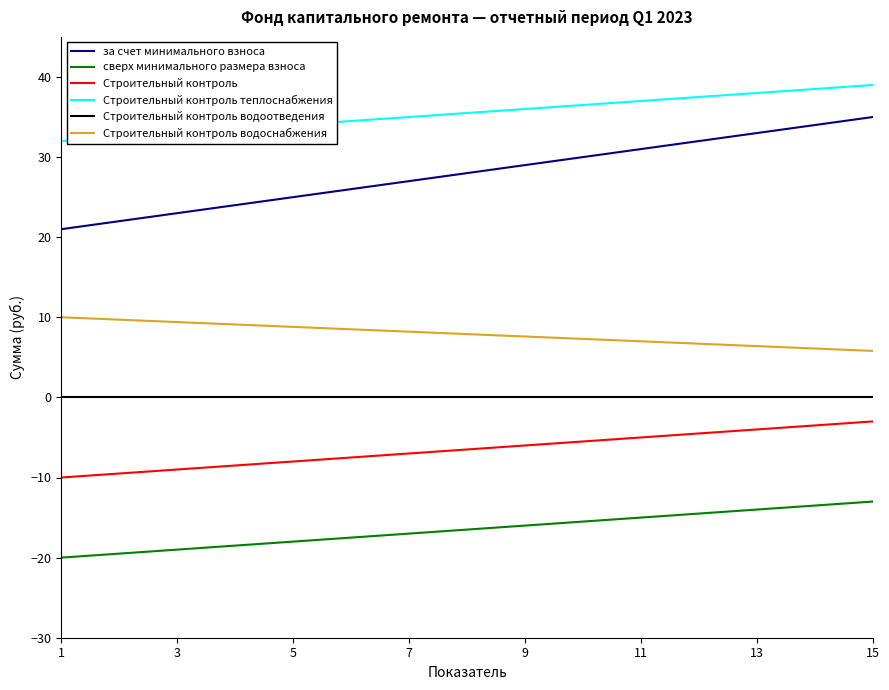

Which series has the largest range (max minus min)?

за счет минимального взноса